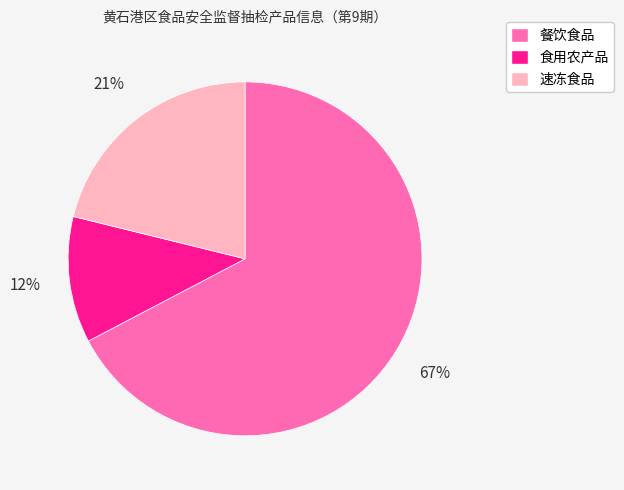

To the nearest percent, what portion does 速冻食品 represent?

21%